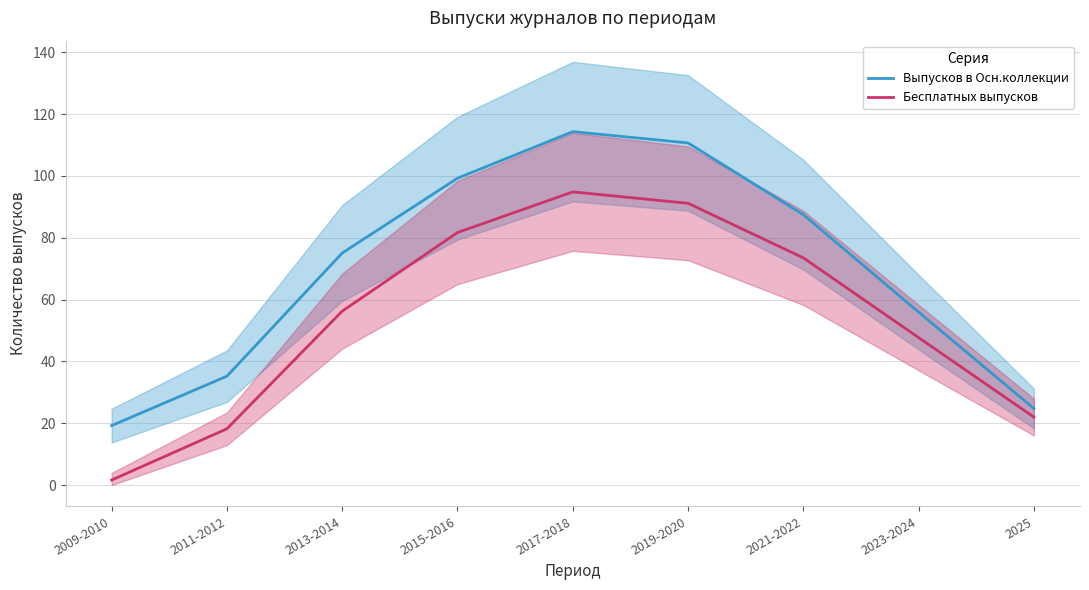

Is the value of Бесплатных выпусков at 2017-2018 greater than the value of Выпусков в Осн.коллекции at 2015-2016?

No